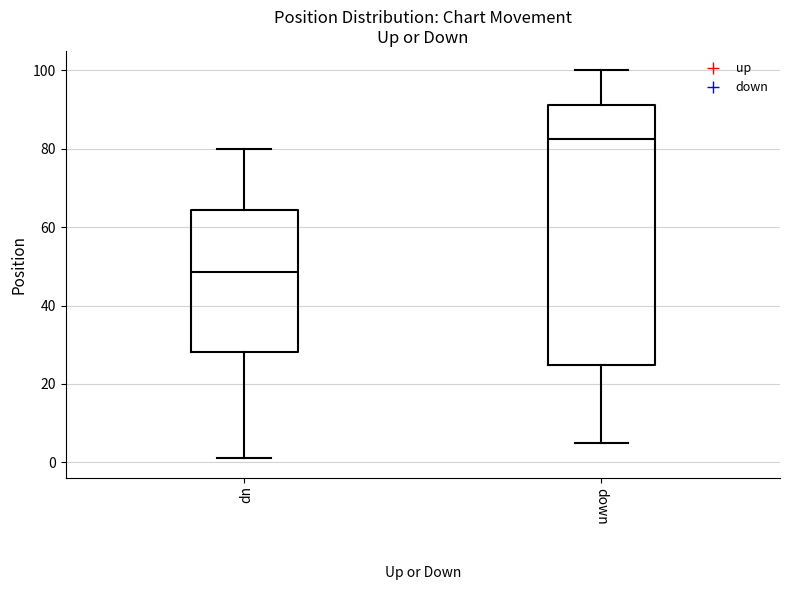

Reading left to right, transcribe this box plot: for each box, give where its median line is, the range the box spans, and where its two whiskers end, as read against the y-axis. The values are not printed on the chart, so give them approximately, as read against the axis.

up: median 48, box 28 to 64, whiskers 2 to 80
down: median 82, box 24 to 92, whiskers 6 to 100